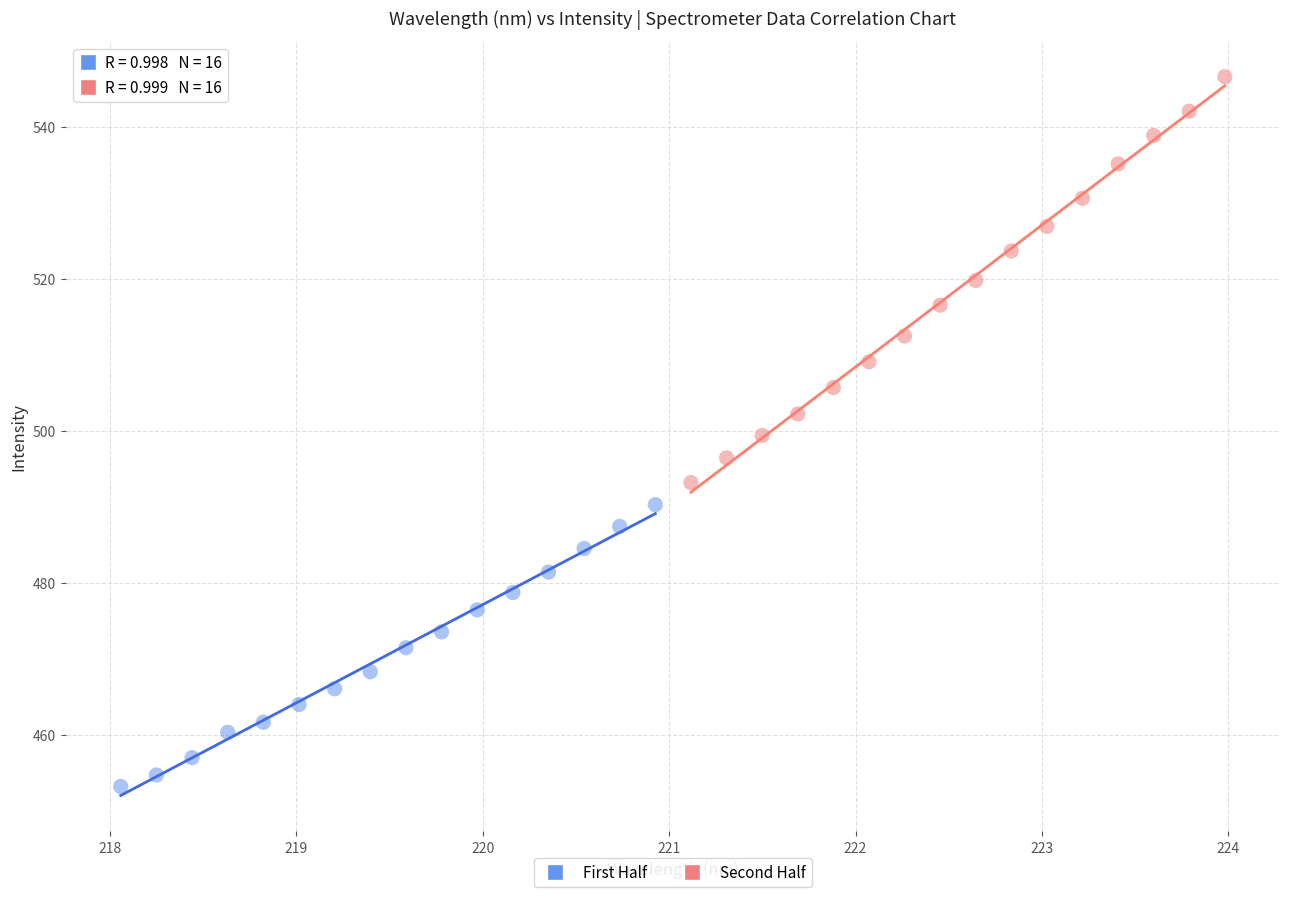

Which series reaches the maximum Y coordinate?

Second Half